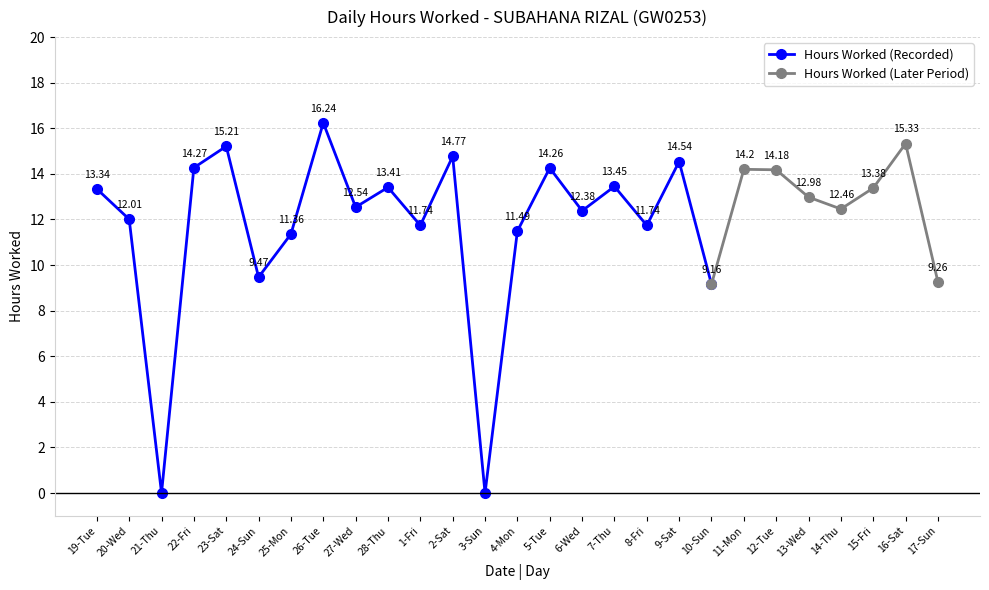

At which category does the data reach its first local peak?

23-Sat